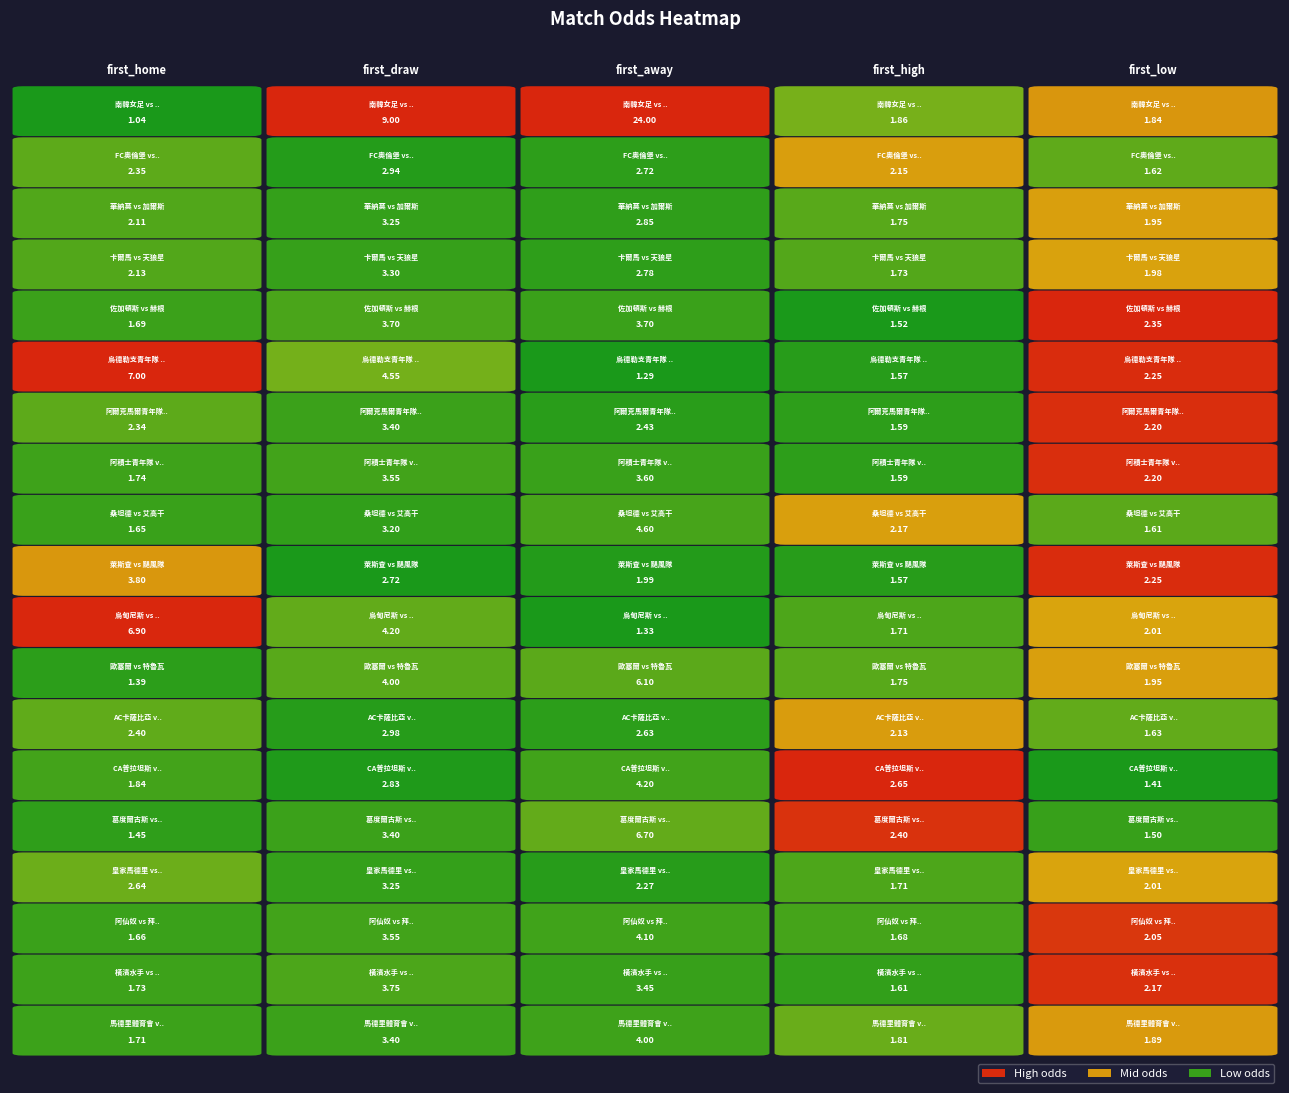

True or false: 阿爾克馬爾青年隊 vs 安曼 has a value of 3.4 at 1.

True